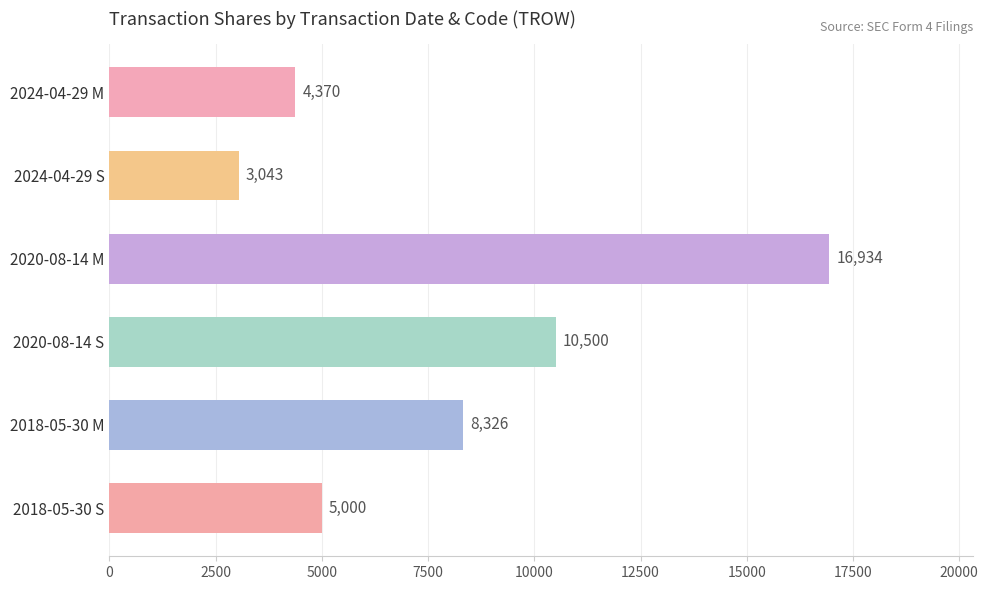

Rank the categories by value from highest to lowest.

2020-08-14 M, 2020-08-14 S, 2018-05-30 M, 2018-05-30 S, 2024-04-29 M, 2024-04-29 S